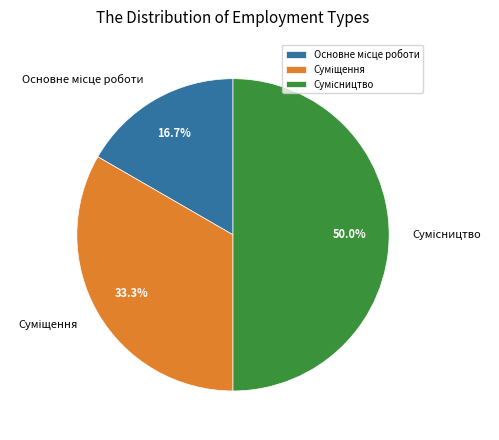

What is the change in value from Суміщення to Сумісництво?

+1